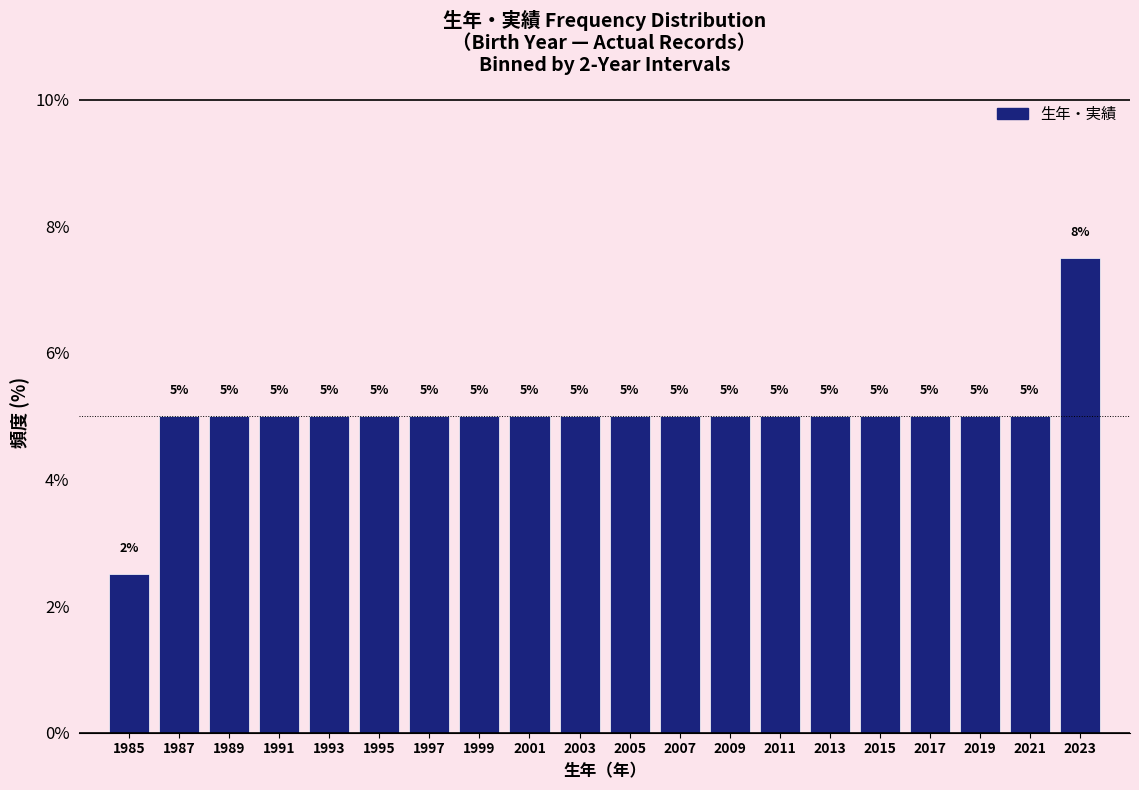

Over which range of the x-axis is the bar tallest?

2022 to 2024